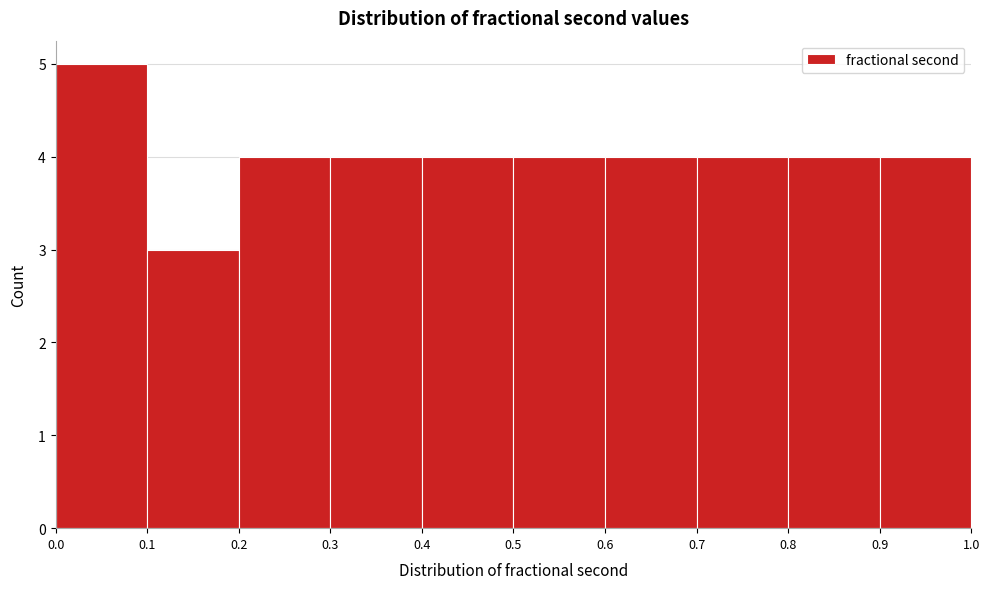

How tall is the bar that spans 0.4 to 0.5 on the x-axis? The values are not printed on the chart, so give them approximately, as read against the axis.

4